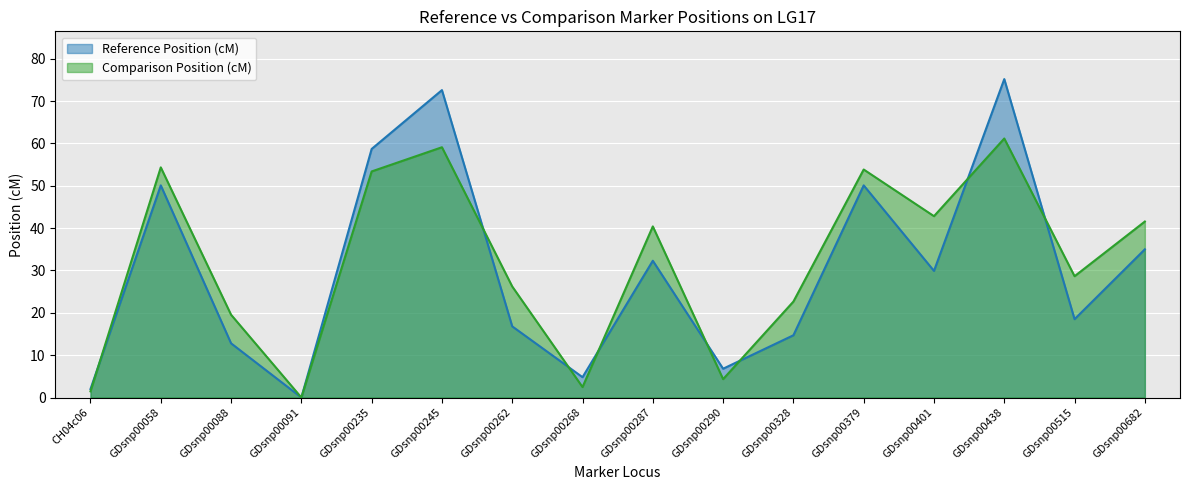

Count the number of data series in this chart.

2